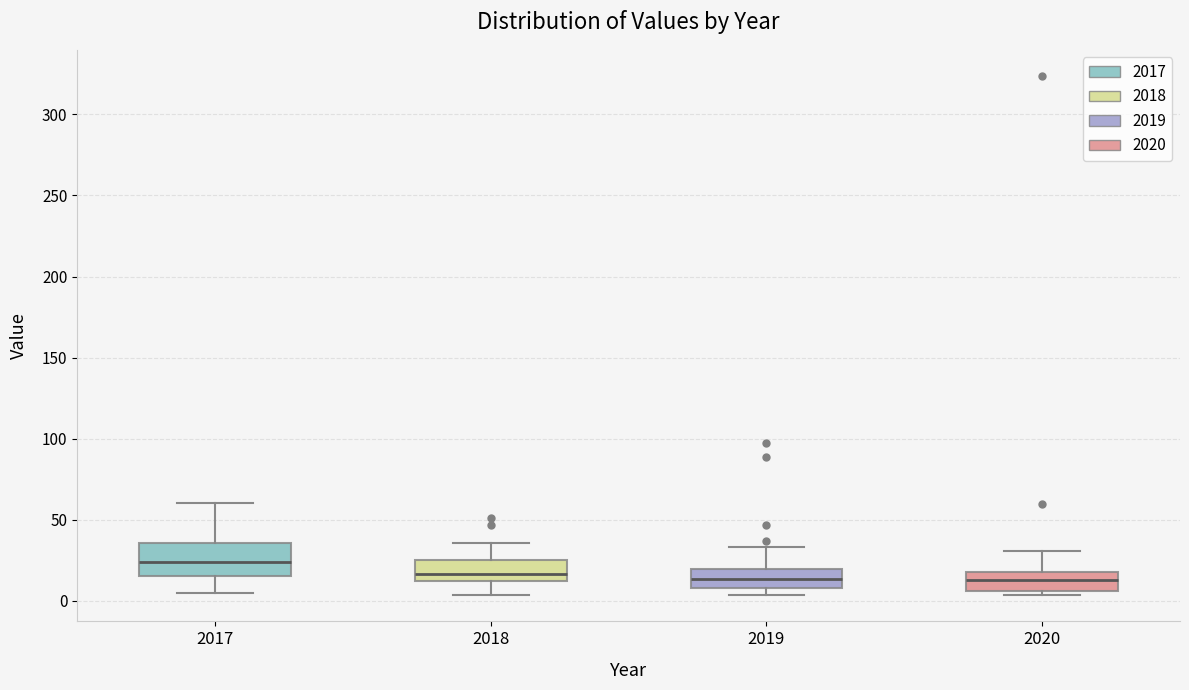

Where does the upper whisker of the box at x = 2020 end on the y-axis? The values are not printed on the chart, so give them approximately, as read against the axis.

30